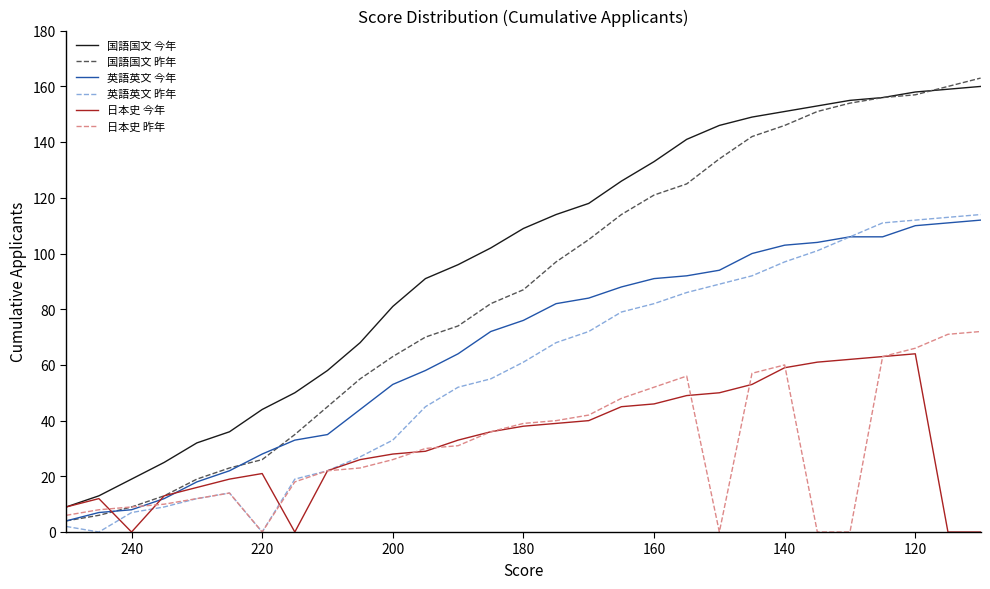

True or false: 英語英文 昨年 and 日本史 昨年 cross at least once.

False